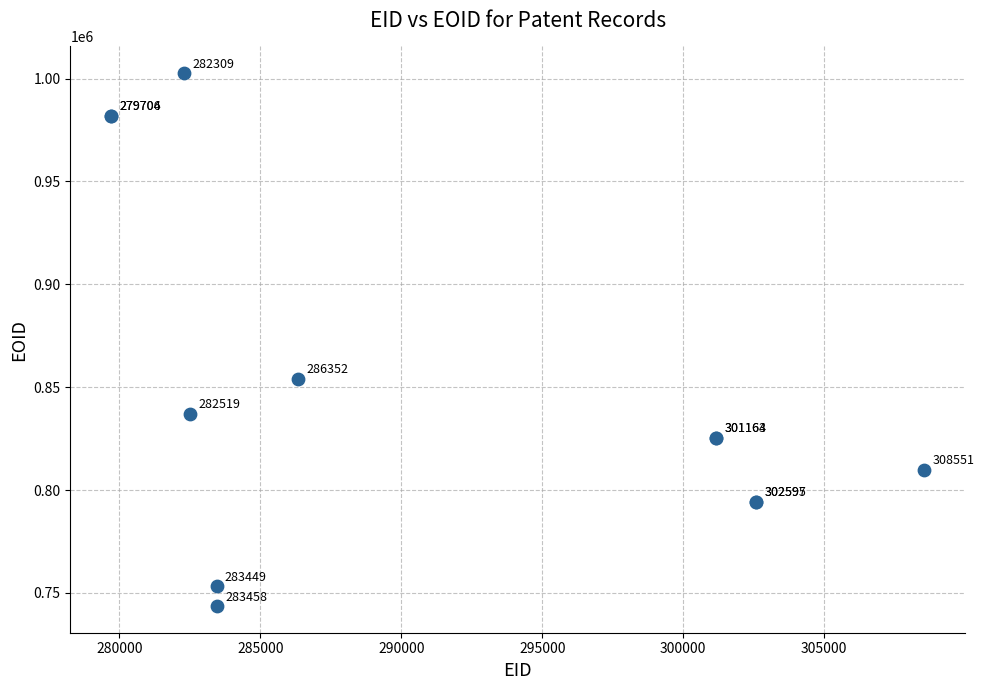

What Y value in the scatter plot is closest to 873133?

853947